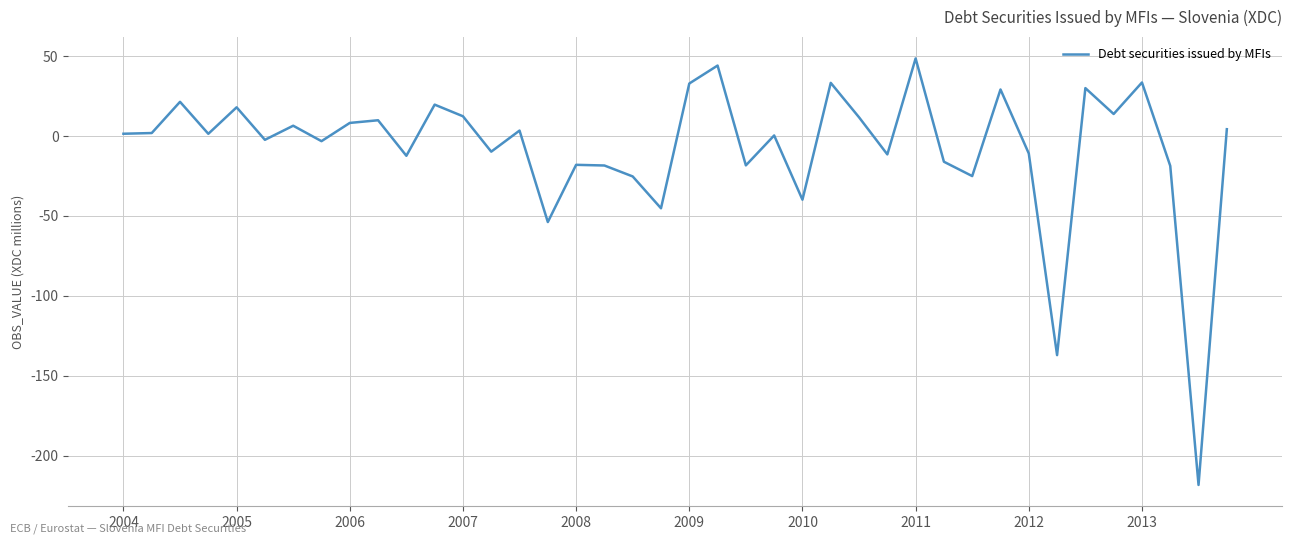

What is the difference between the maximum and minimum values?

266.9